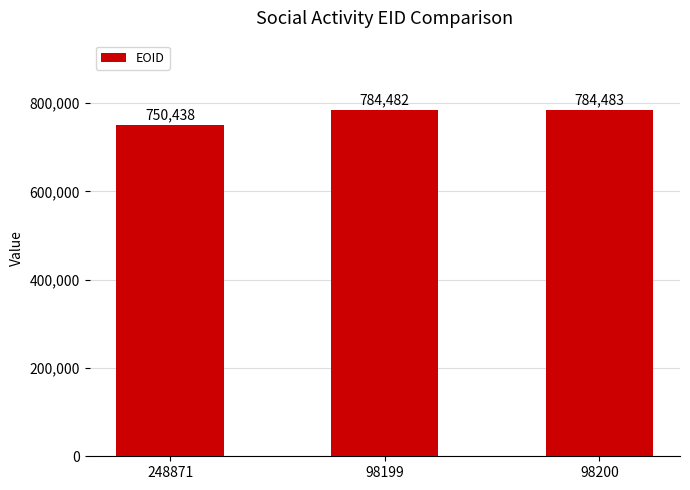

What is the approximate value at 98199?

784482